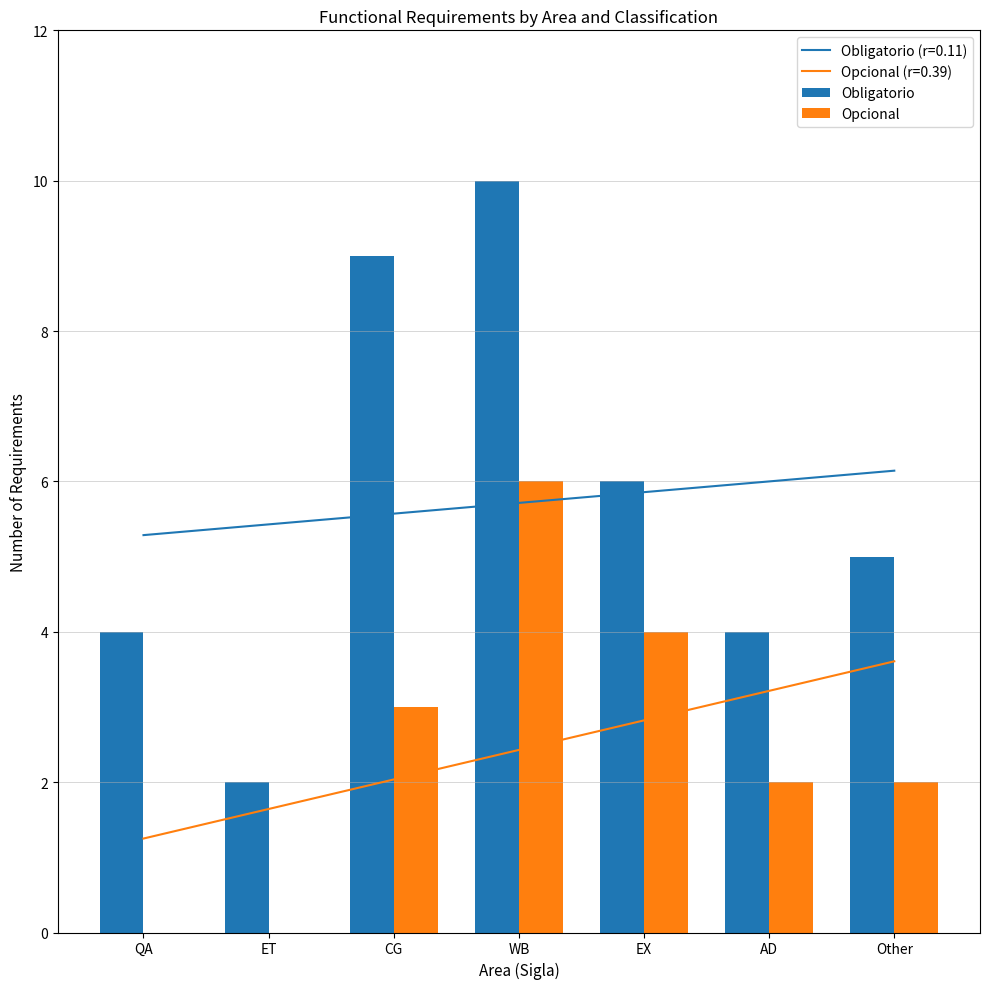

The Opcional series shows 5 at EX. True or false?

False